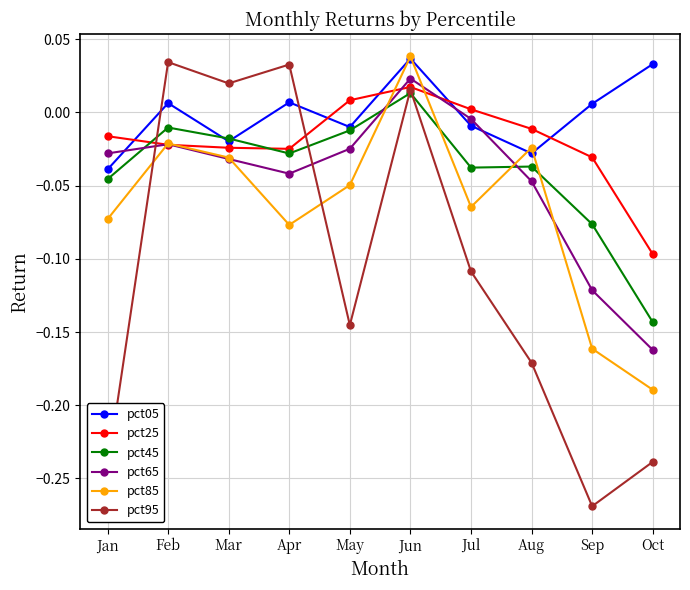

Rank the categories by pct85 value from highest to lowest.

Jun, Feb, Aug, Mar, May, Jul, Jan, Apr, Sep, Oct